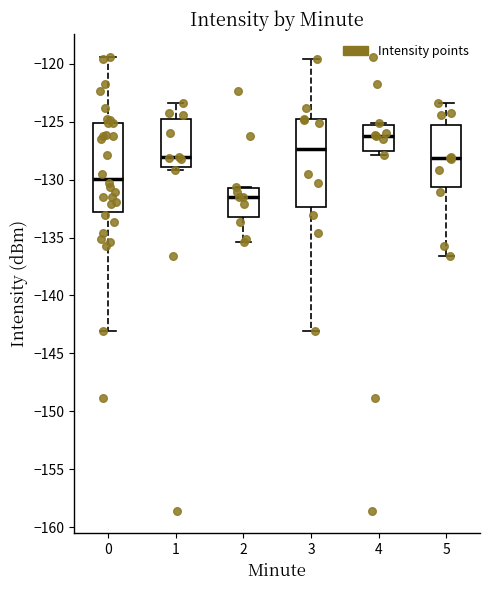

Reading left to right, read every box against the y-axis: the position of its median line, the range the box covers, and the ends of its whiskers. The values are not printed on the chart, so give them approximately, as read against the axis.

0: median -130.0, box -133.0 to -125.0, whiskers -143.0 to -119.5
1: median -128.0, box -129.0 to -125.0, whiskers -129.0 (just below the box's lower edge) to -123.5
2: median -131.5, box -133.5 to -130.5, whiskers -135.5 to -130.5
3: median -127.5, box -132.5 to -125.0, whiskers -143.0 to -119.5
4: median -126.0, box -127.5 to -125.5, whiskers -128.0 to -125.0
5: median -128.0, box -130.5 to -125.5, whiskers -136.5 to -123.5